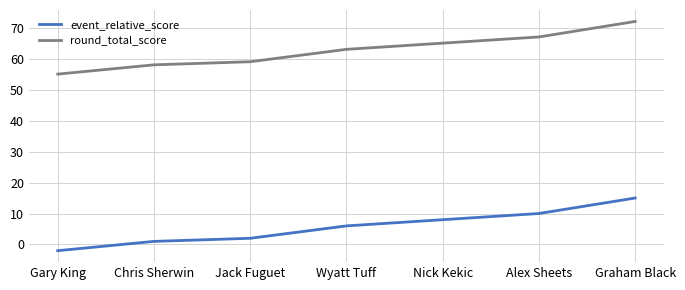

True or false: event_relative_score has more than 1 interior local peaks.

False